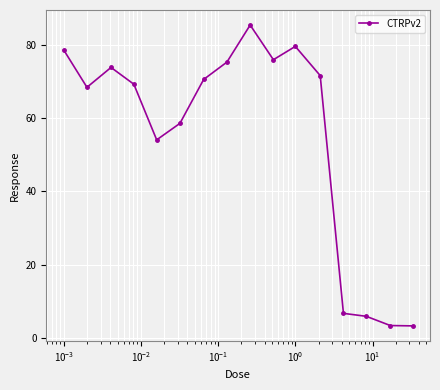

Is this an area chart (filled region under the line)?

No